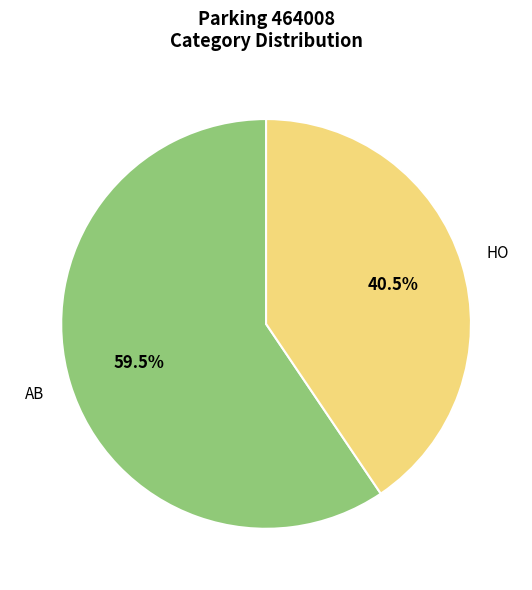

Which slice is the smallest?

HO